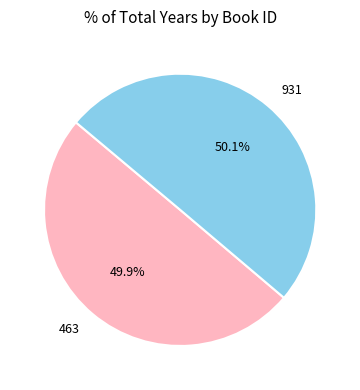

Does any single category account for the majority?

Yes